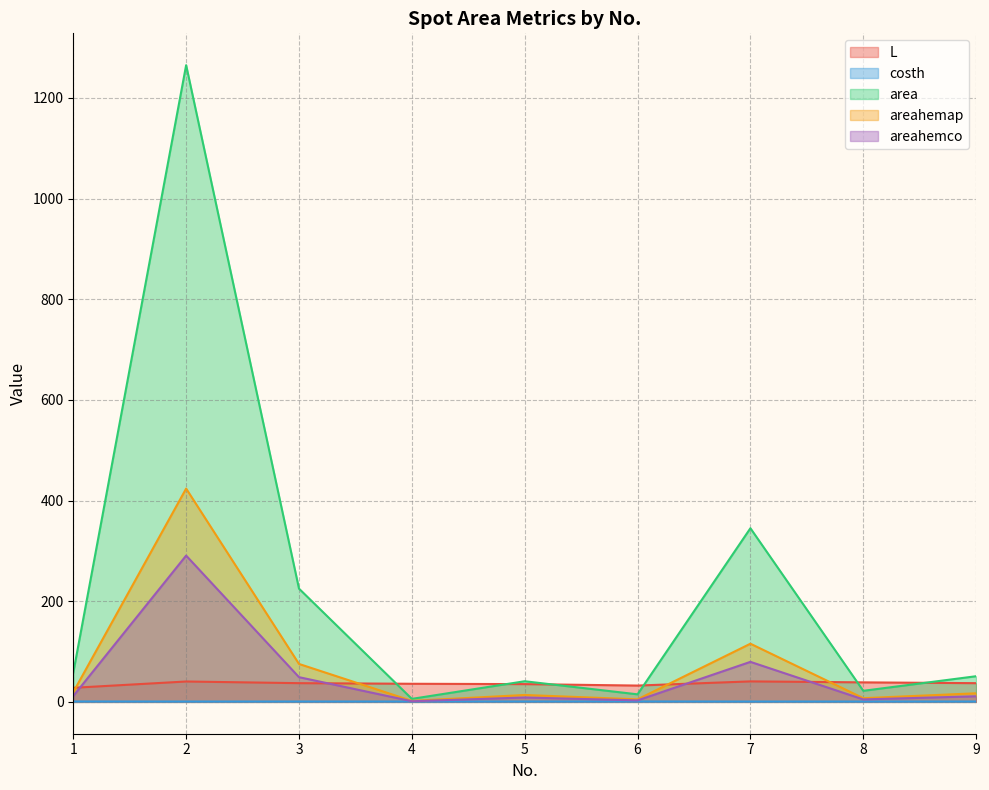

List the labels in order of area value, largest first.

2, 7, 3, 1, 9, 5, 8, 6, 4